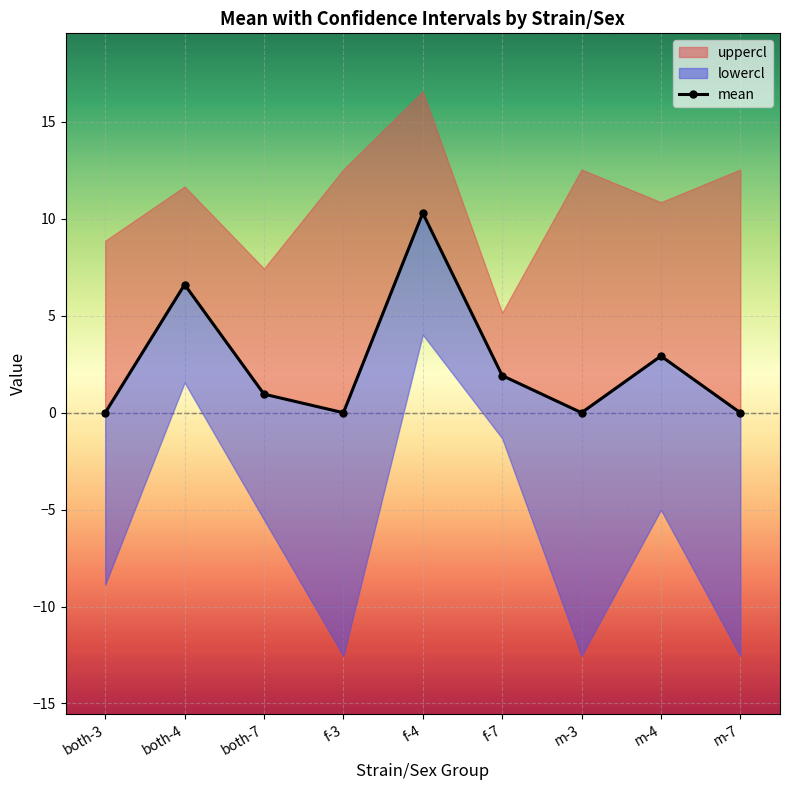

Reading left to right, extract all data points from this chart.

both-3=0.0	both-4=6.6	both-7=1.0	f-3=0.0	f-4=10.3	f-7=1.9	m-3=0.0	m-4=2.9	m-7=0.0